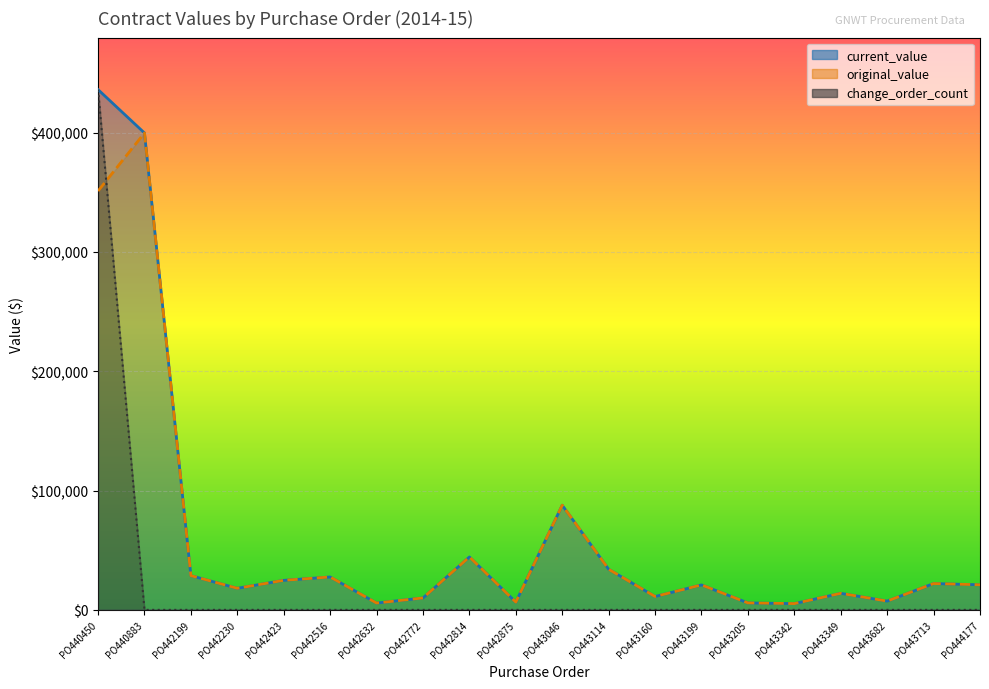

Does the chart display data point markers on the line(s)?

No